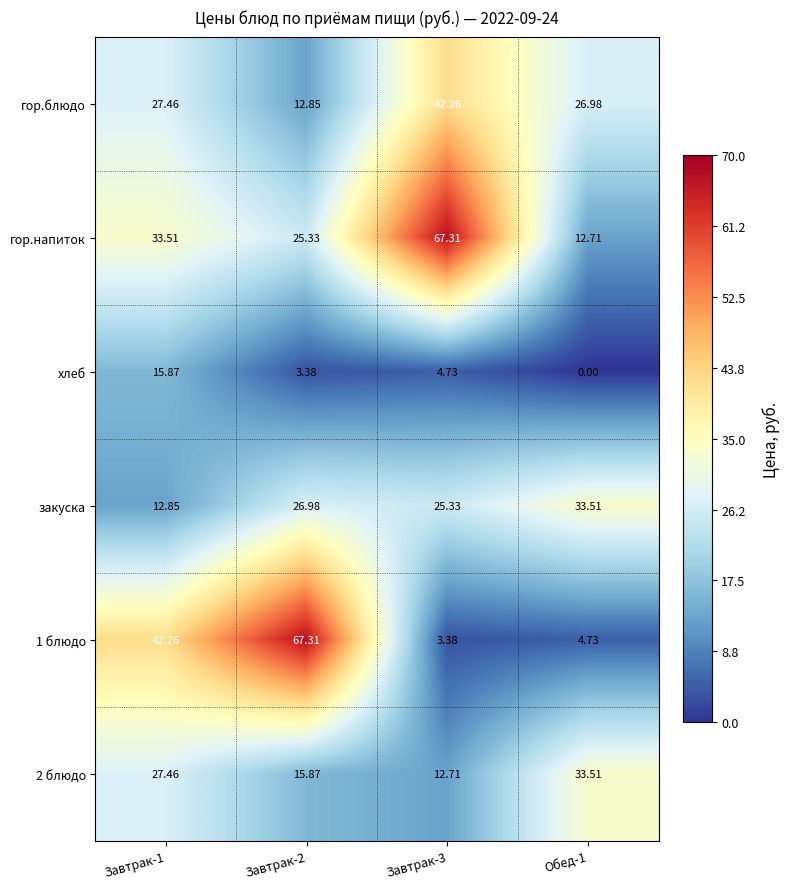

Which series has the largest total across all categories?

гор.напиток